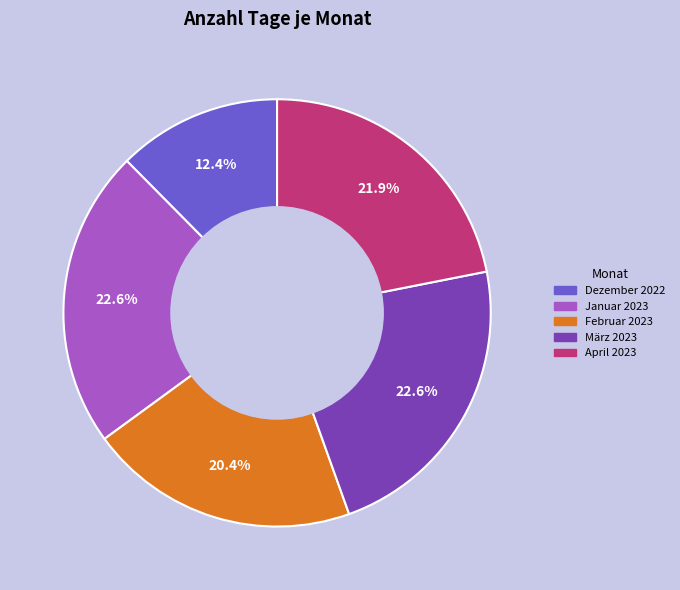

Is it true that April 2023 is 22% of the pie?

True